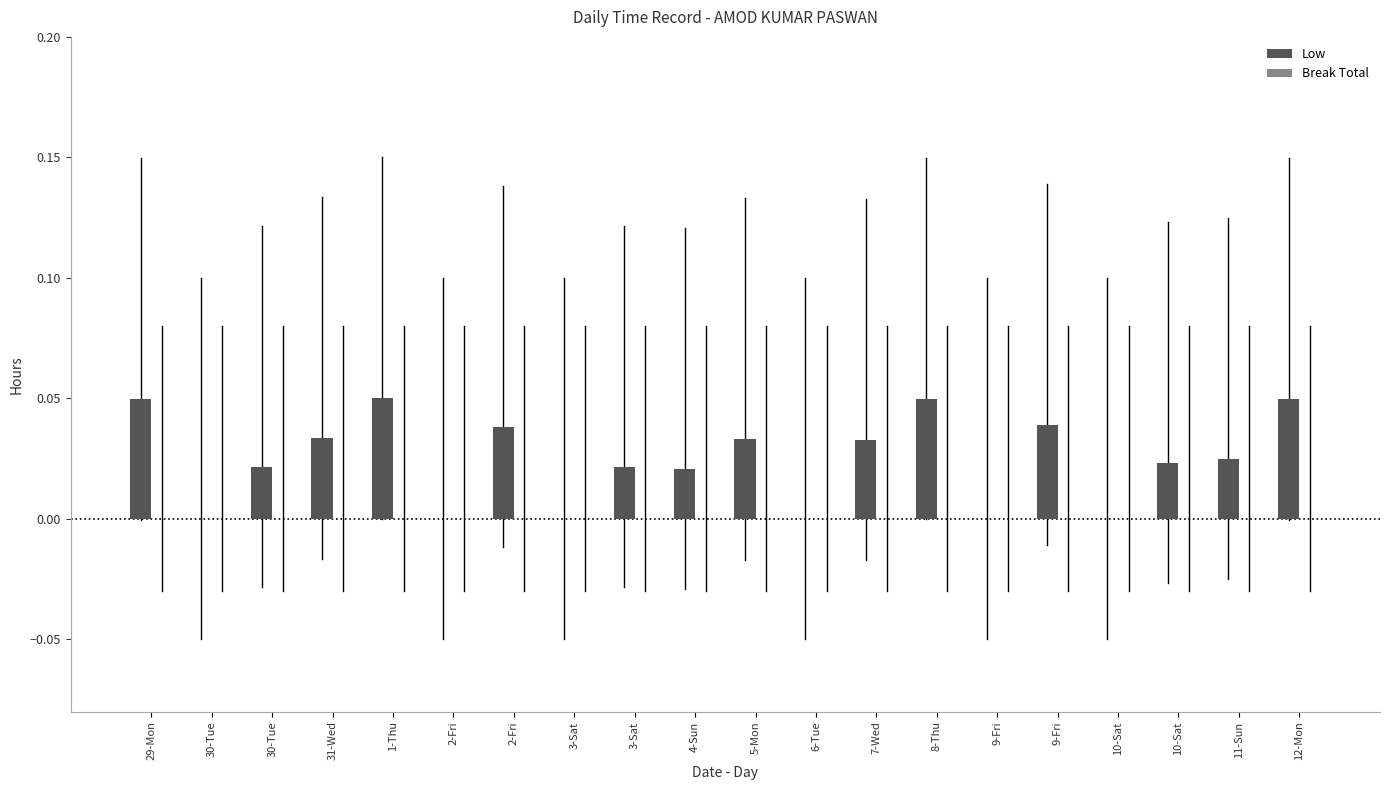

Are the bars horizontal?

No